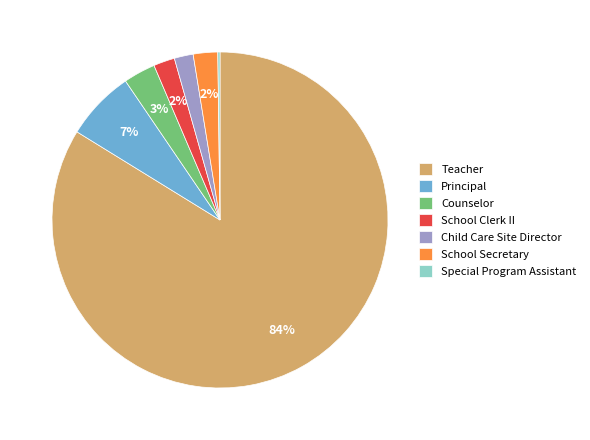

To the nearest percent, what is the difference between the School Clerk II and Counselor slice percentages?

1%